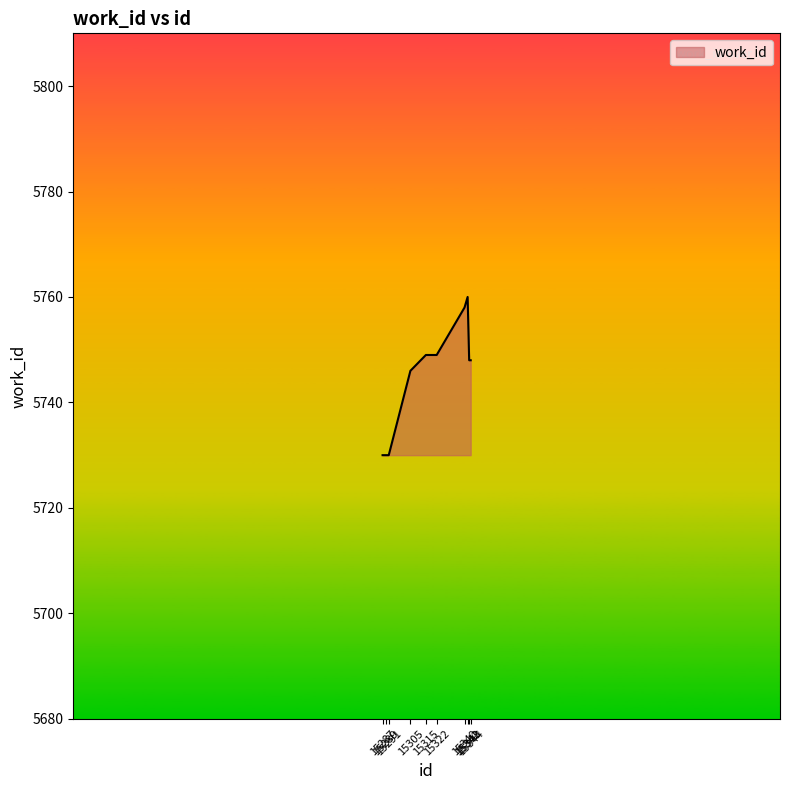

How many lines are shown in the chart?

1